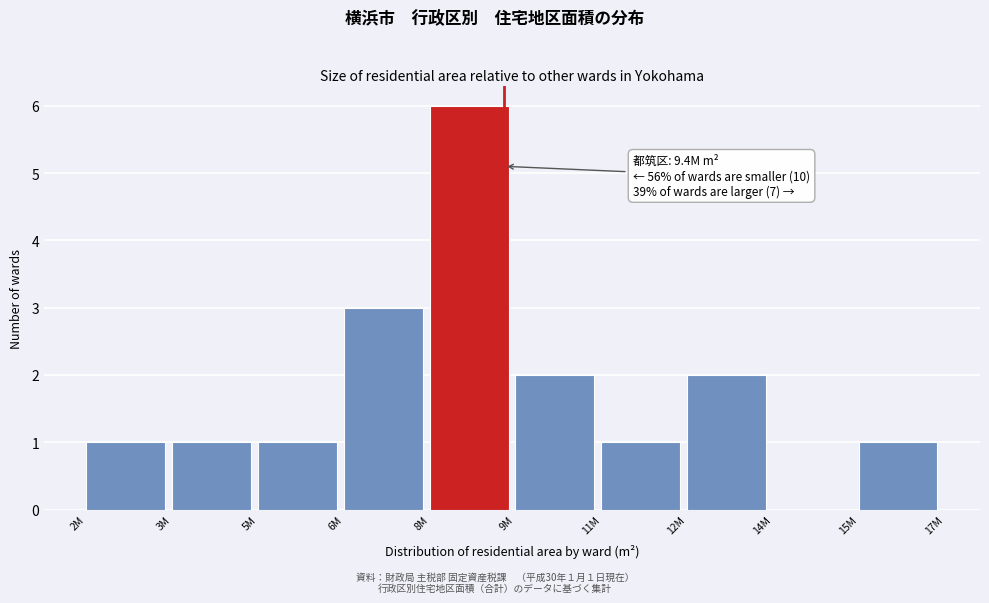

Reading left to right, transcribe all the data shown in this chart.

2M=1	3M=1	5M=1	6M=3	8M=6	9M=2	11M=1	12M=2	14M=0	15M=1